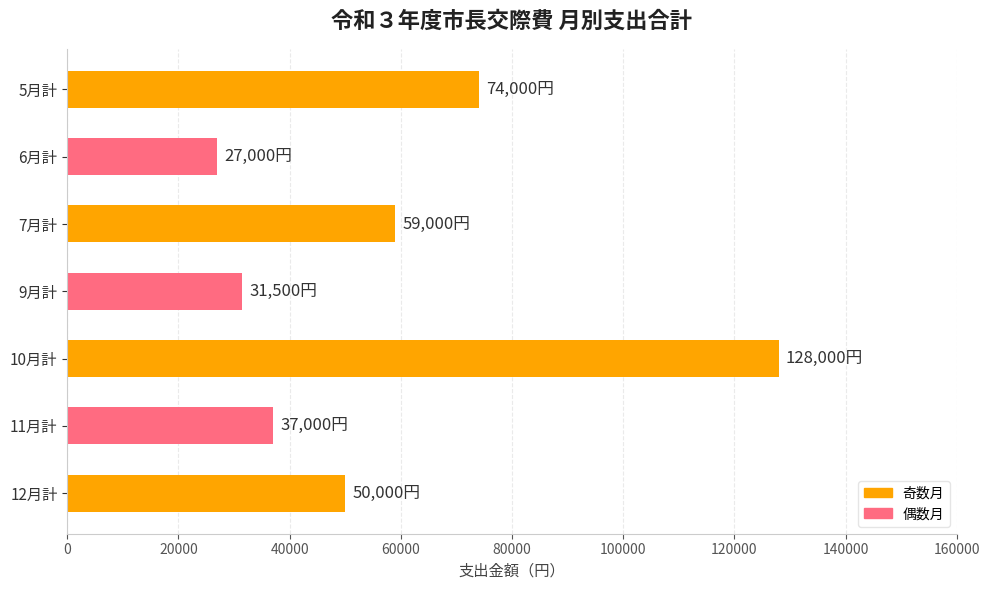

The value at 9月計 is 45129. True or false?

False